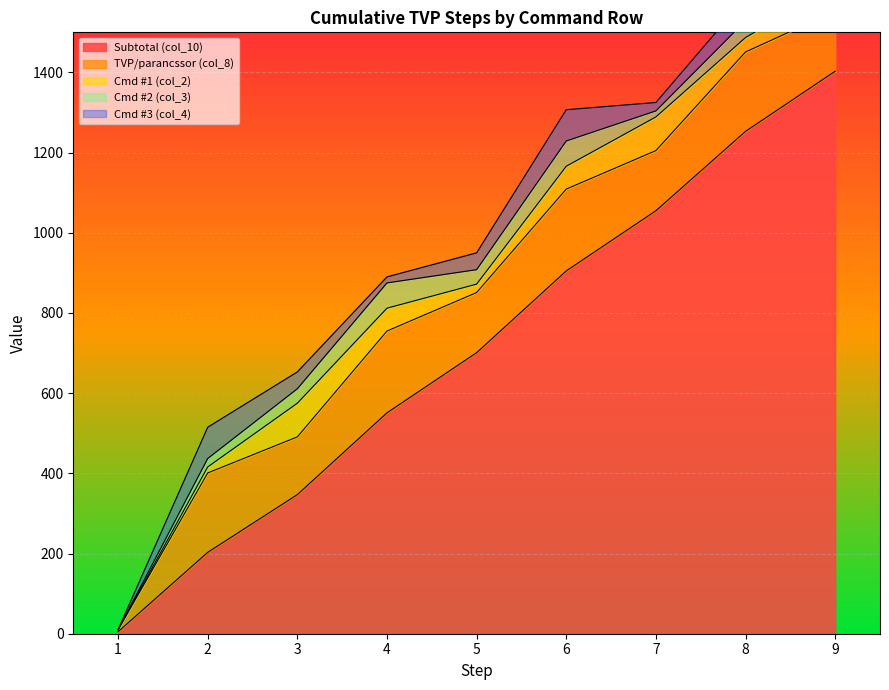

What is the greatest value displayed?

1403